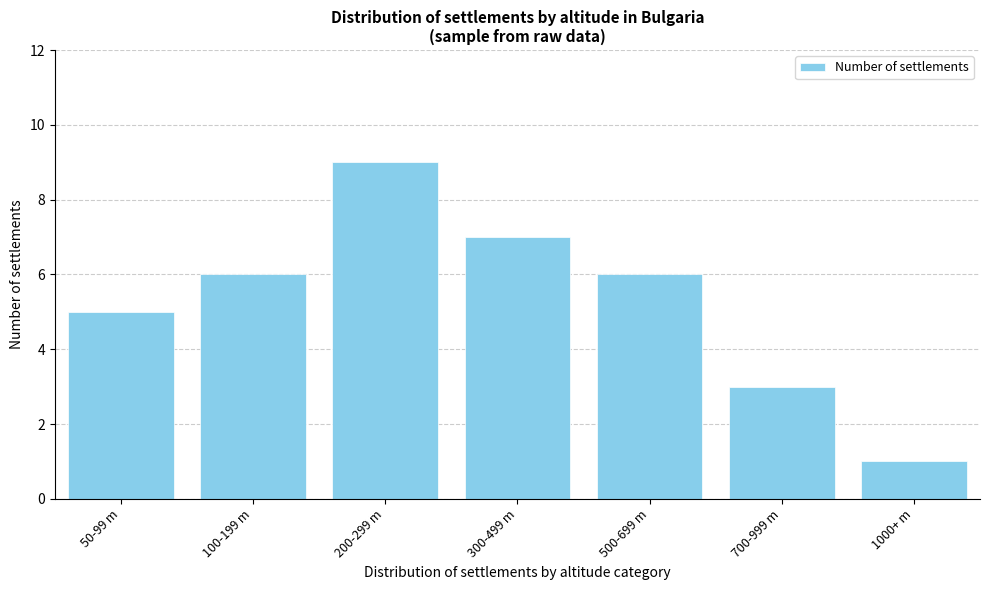

Reading left to right, extract all data points from this chart.

5	6	9	7	6	3	1